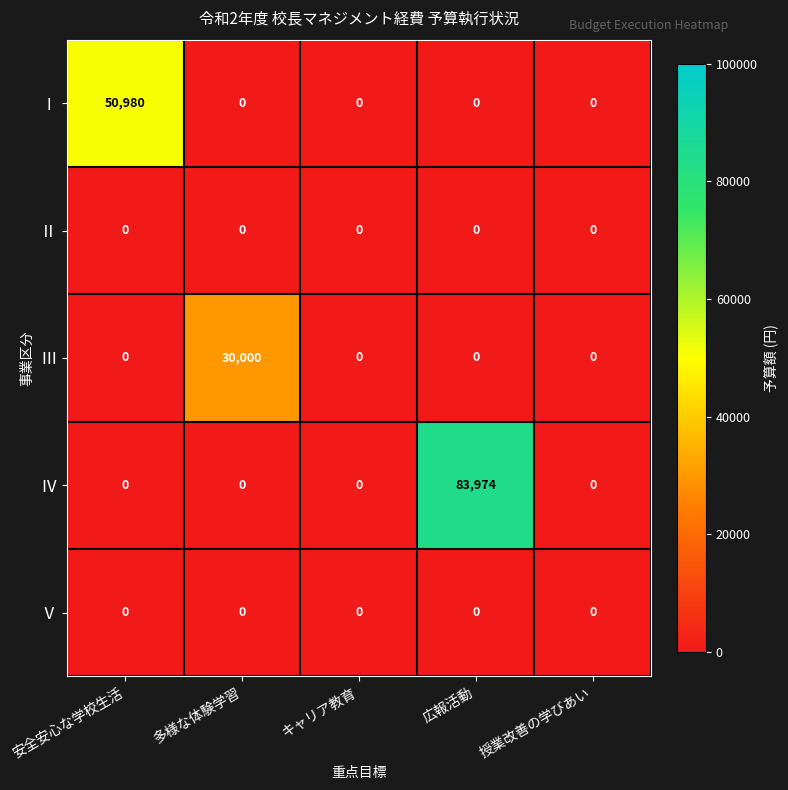

Which series has the largest range (max minus min)?

Ⅳ